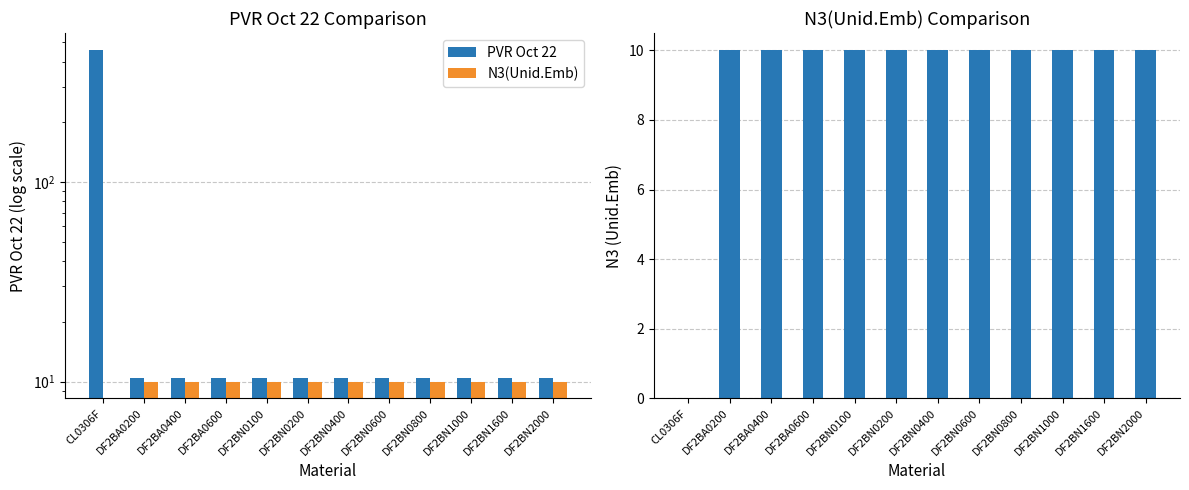

How many categories are shown in the chart?

12